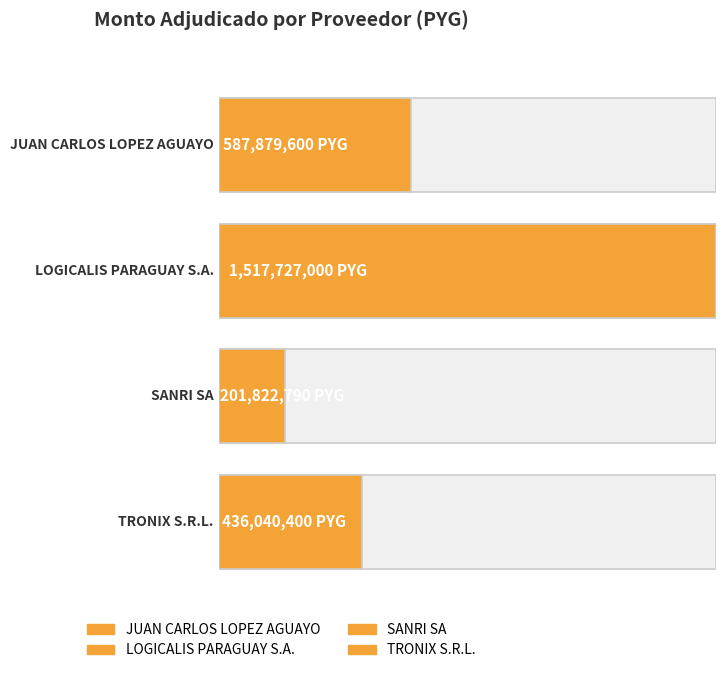

The value at SANRI SA is 140401645. True or false?

False